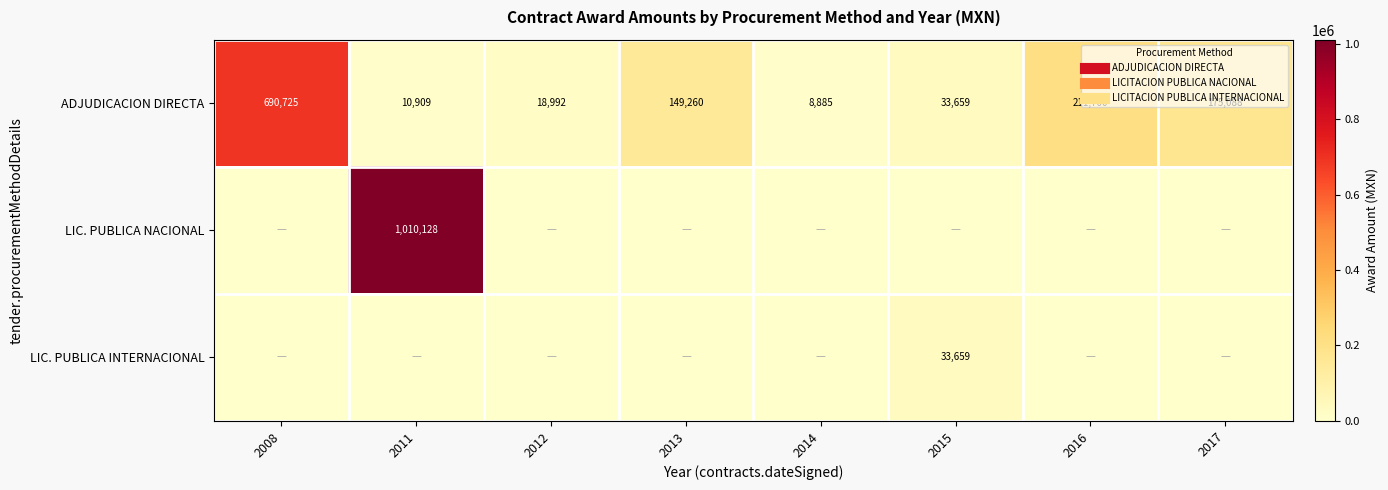

Between 2013 and 2017, which is larger?

2017